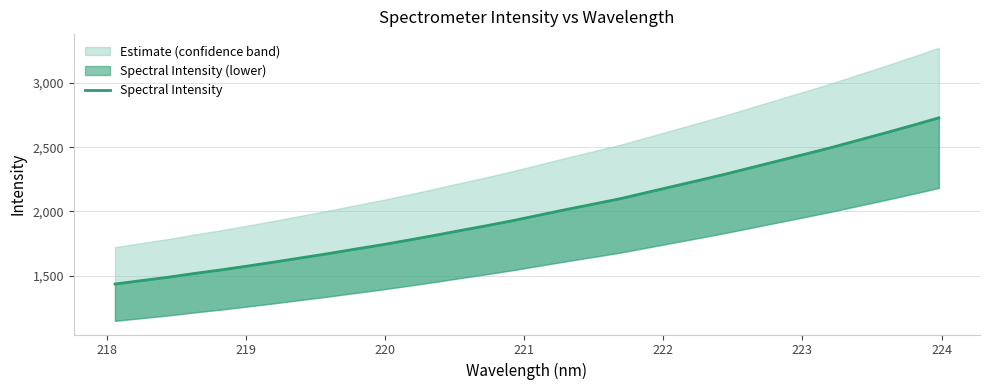

True or false: there are more than 0 points higher than both neighbors.

False